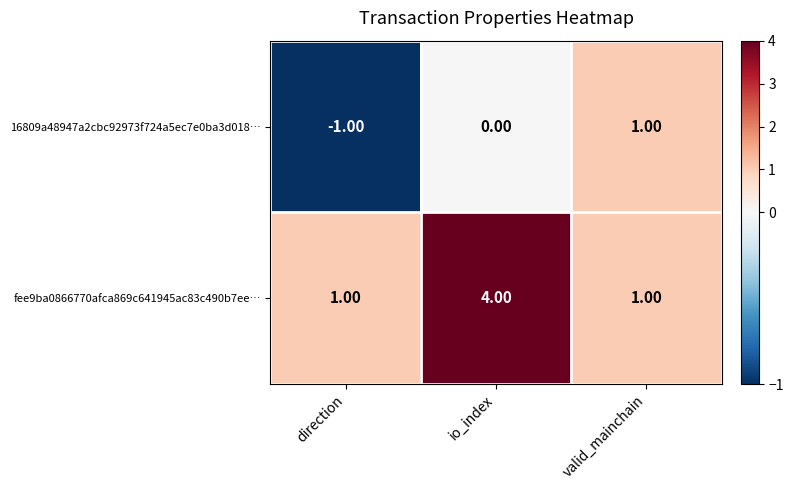

At which category does the chart reach its peak across all series?

io_index